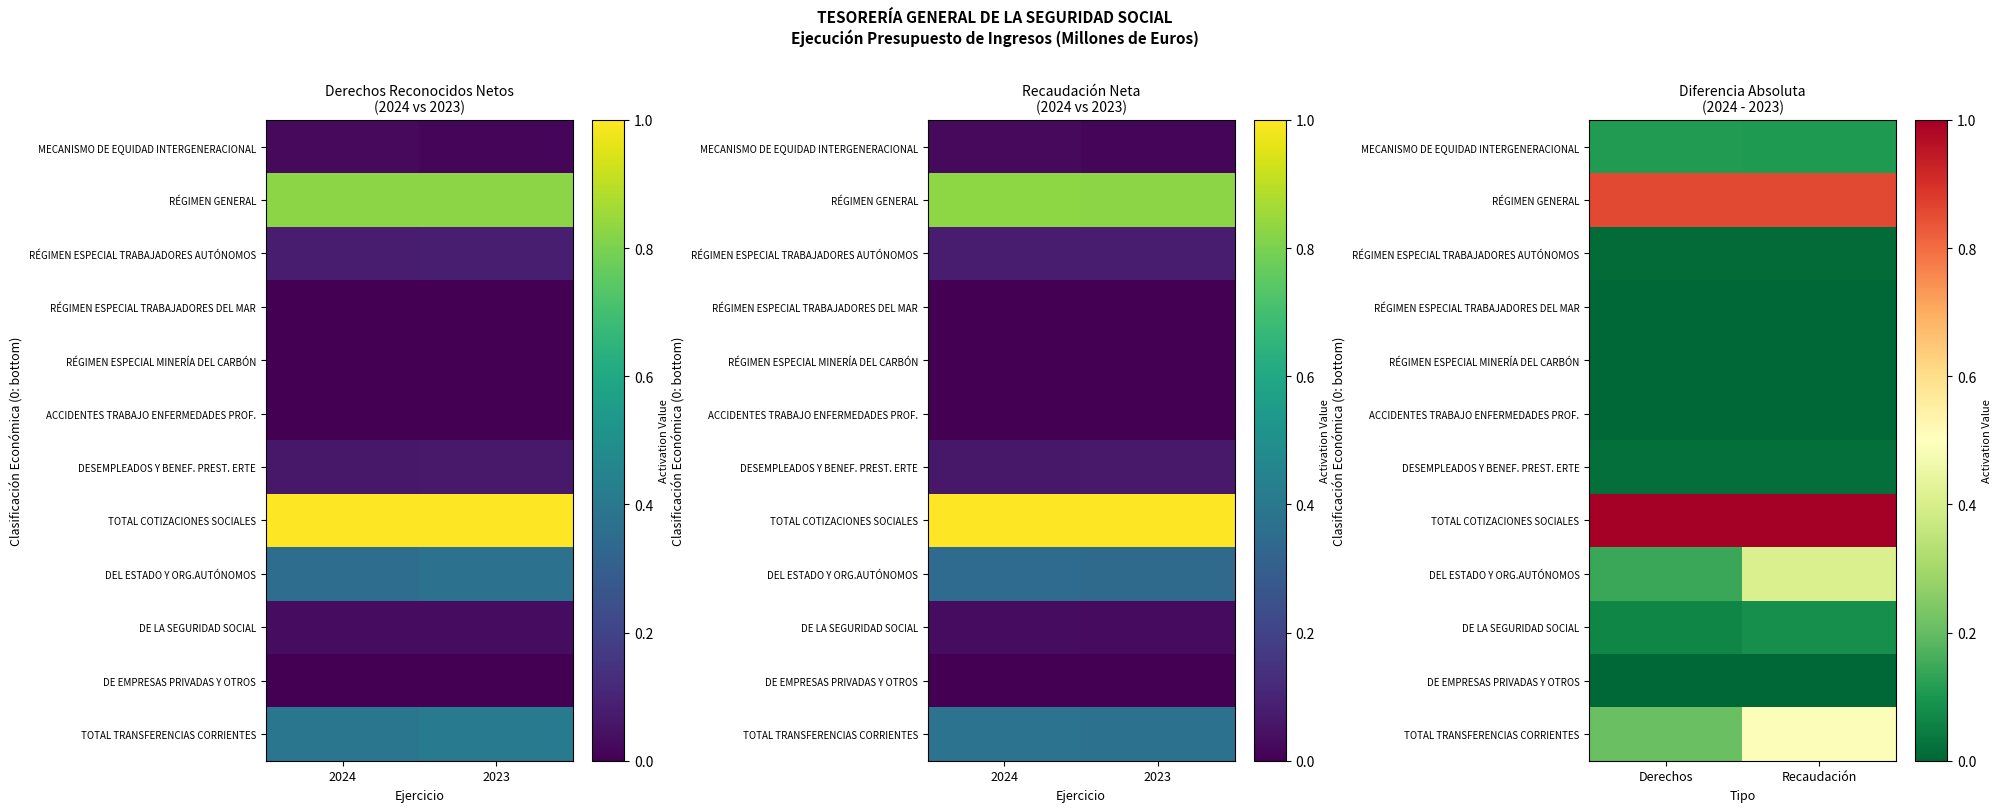

What is the spread (max minus min) of values at Recaudación?

1.0